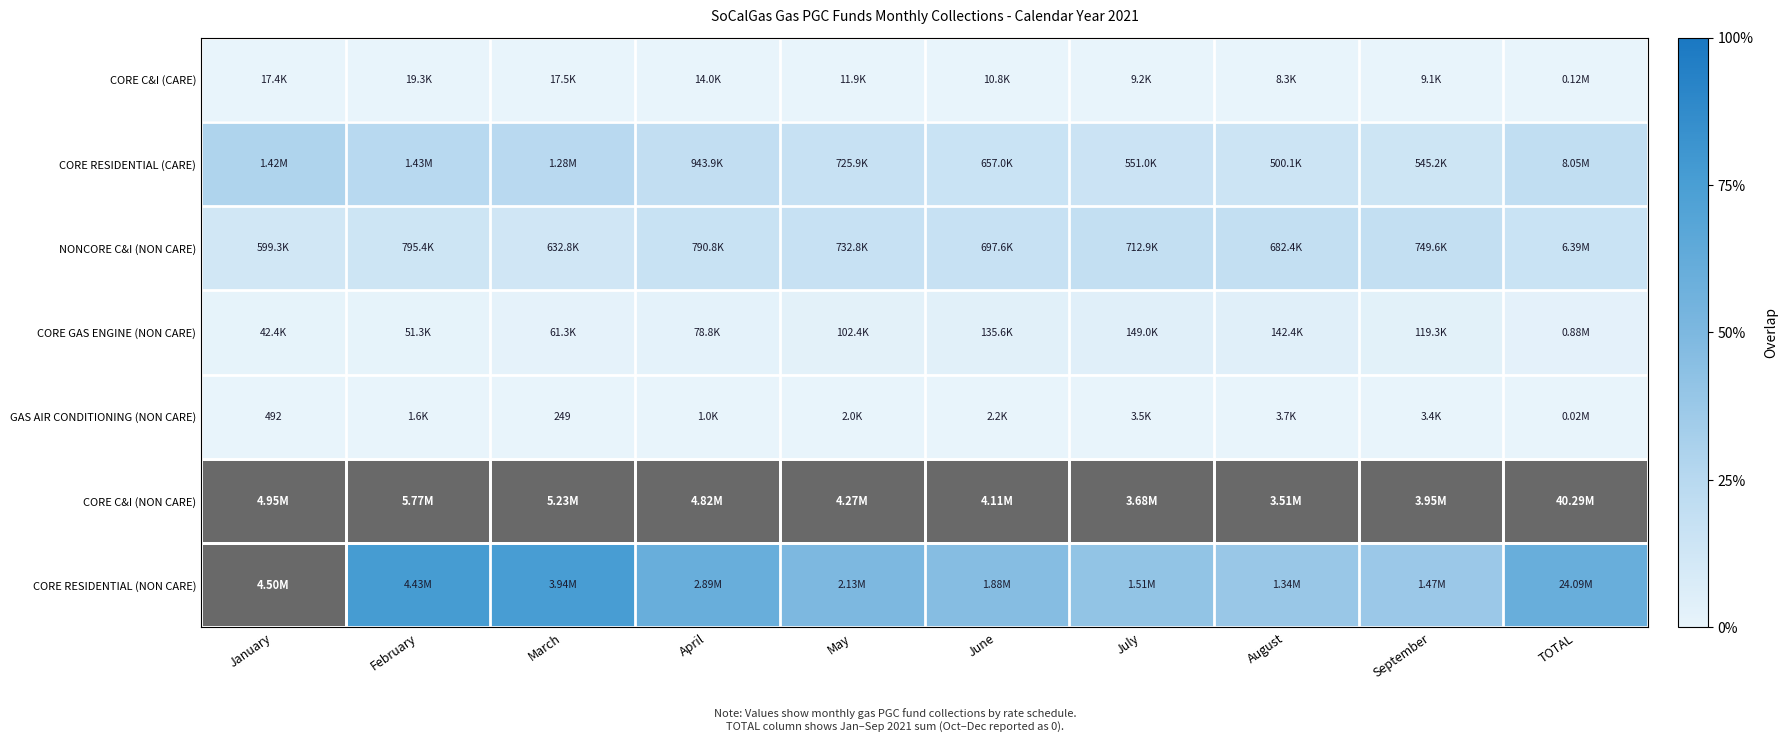

Which category has the highest value in the CORE C&I (CARE) series?

January